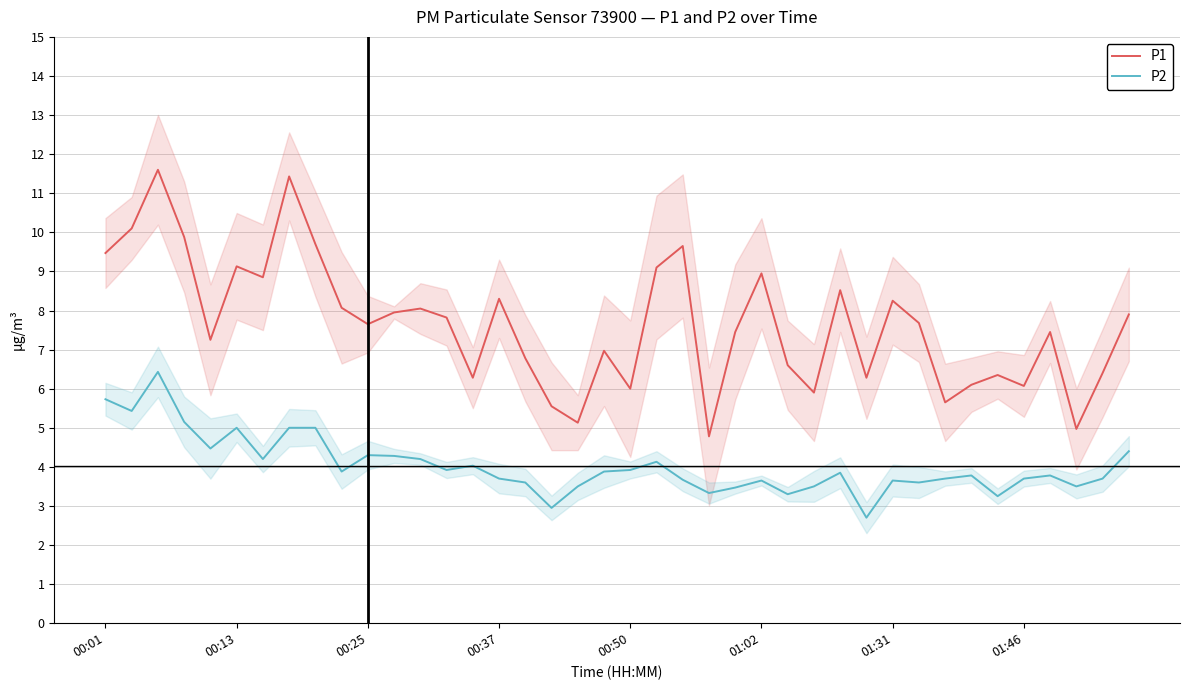

Does the chart have visible grid lines?

Yes